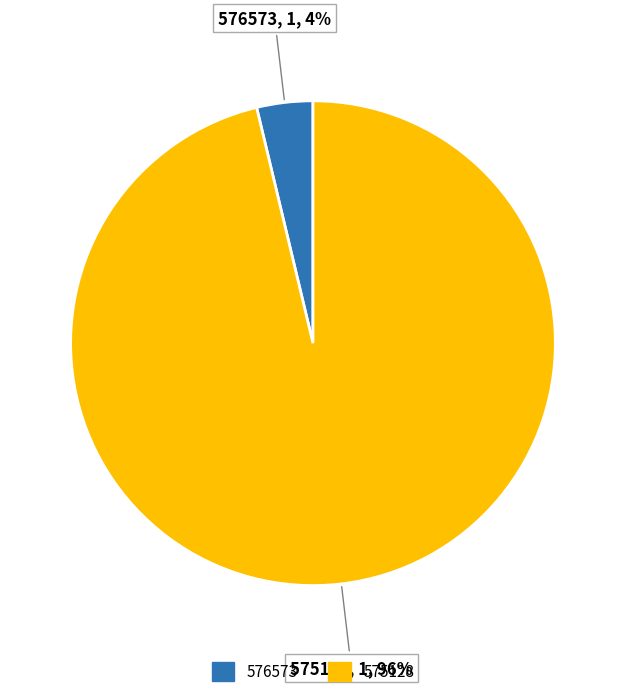

Is there a majority slice in this chart?

Yes